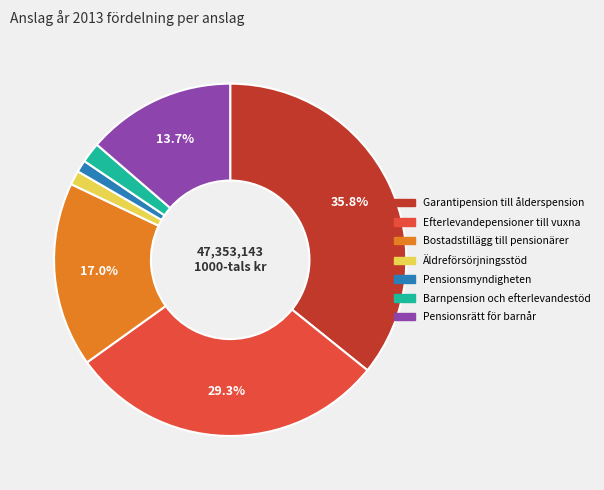

How many segments does this pie chart have?

7